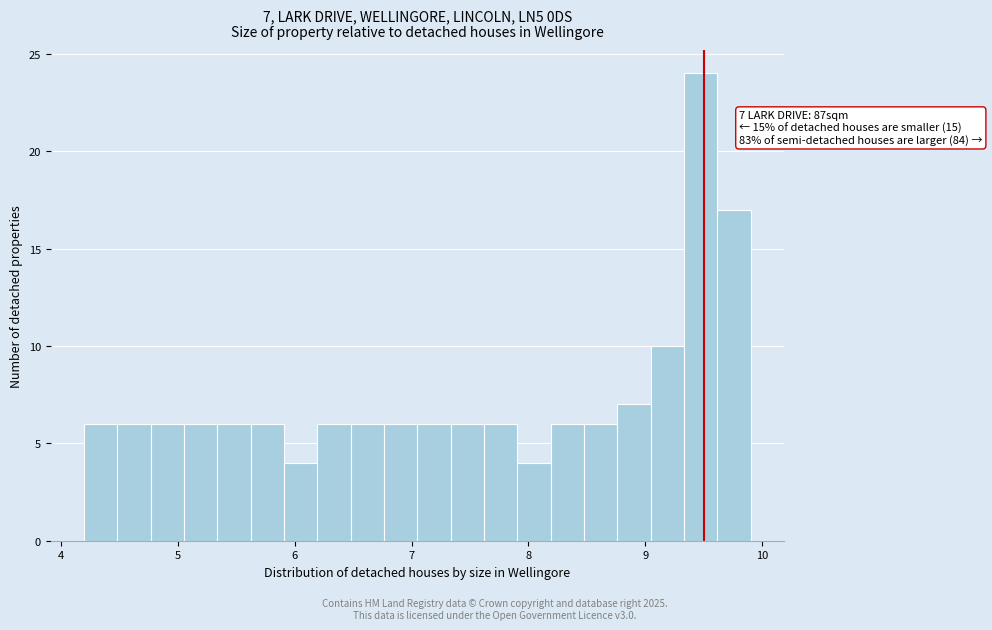

Read against the x-axis, roughly where is the centre of the tallest bar?

9.5